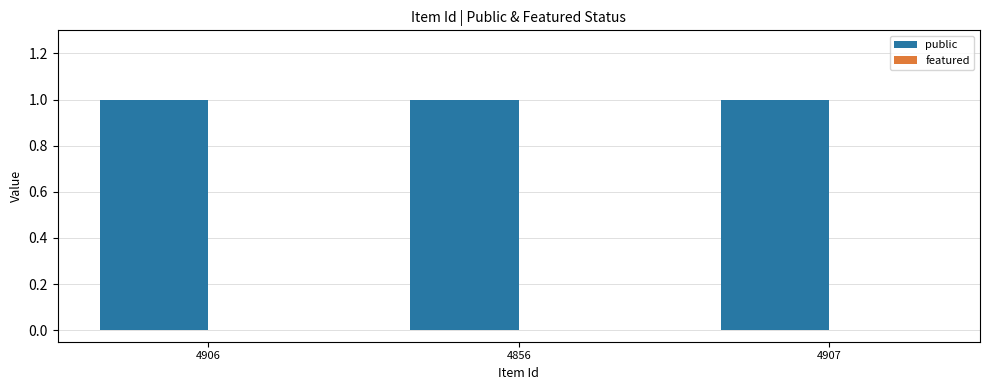

How many series are shown in this chart?

2